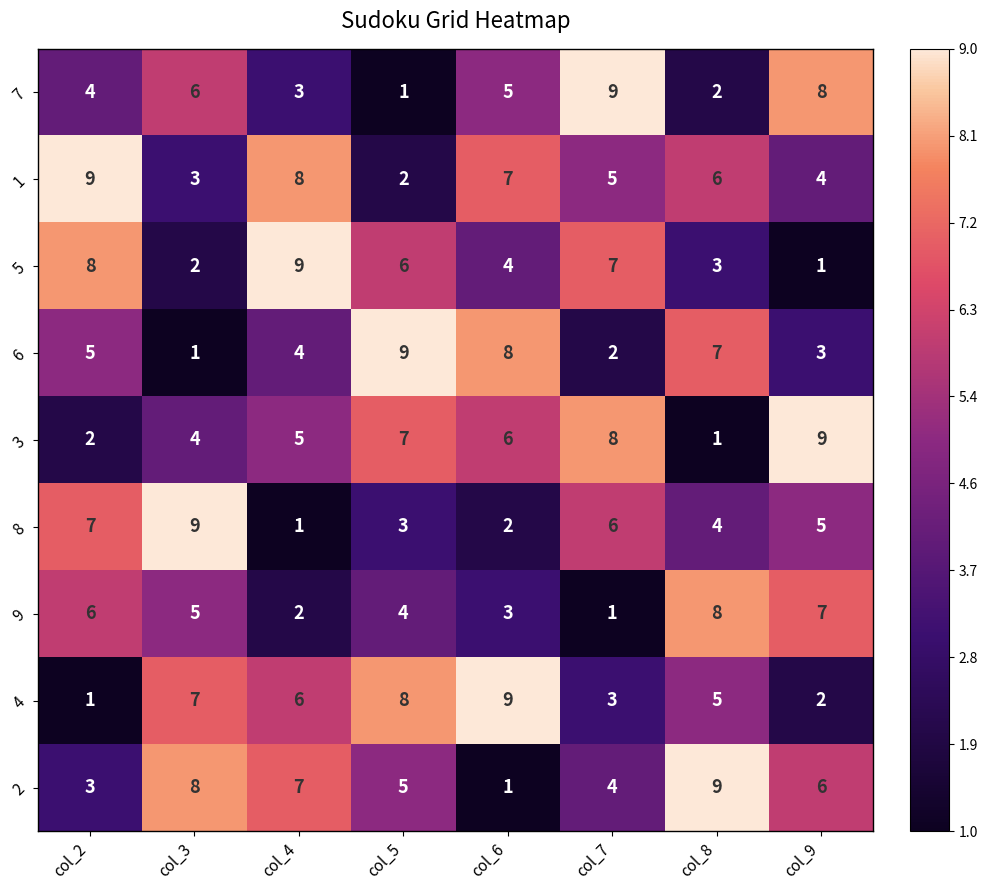

How many categories are shown in the chart?

8